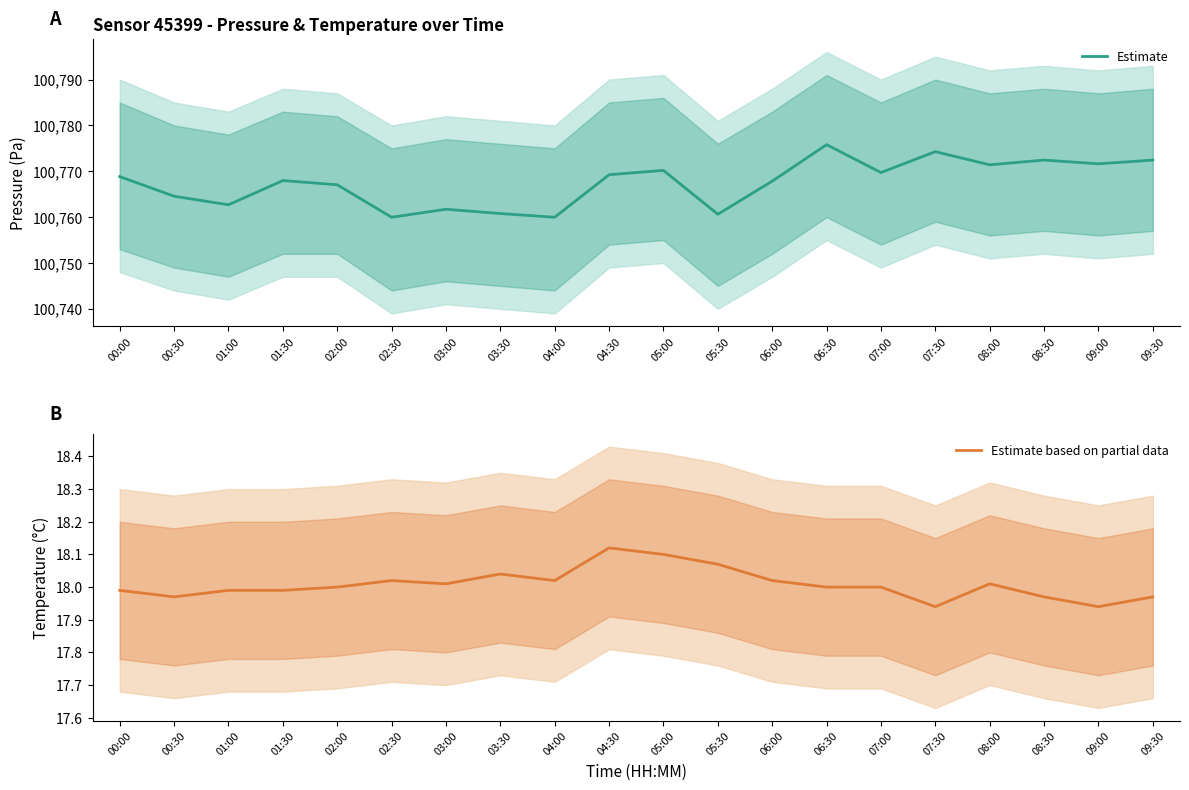

At which category does Estimate based on partial data reach its first local valley?

00:30